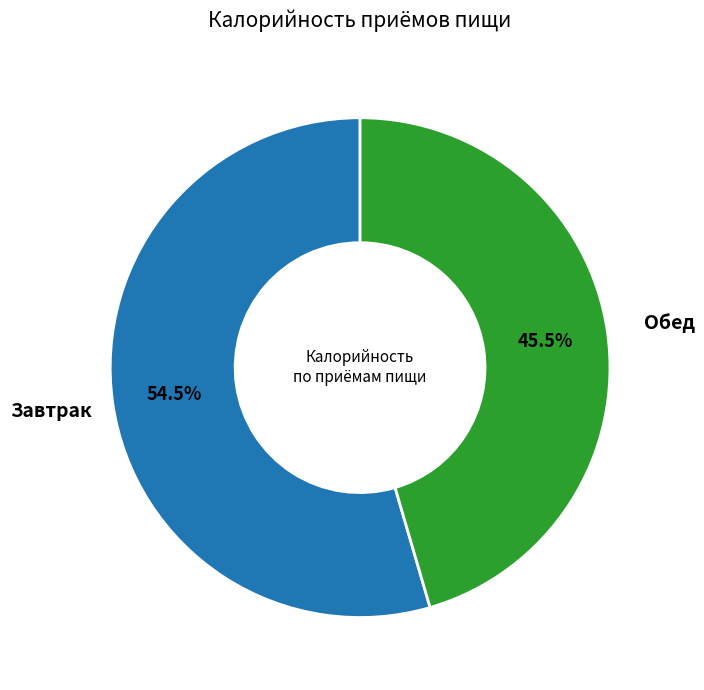

Is there any slice that represents more than half of the pie?

Yes